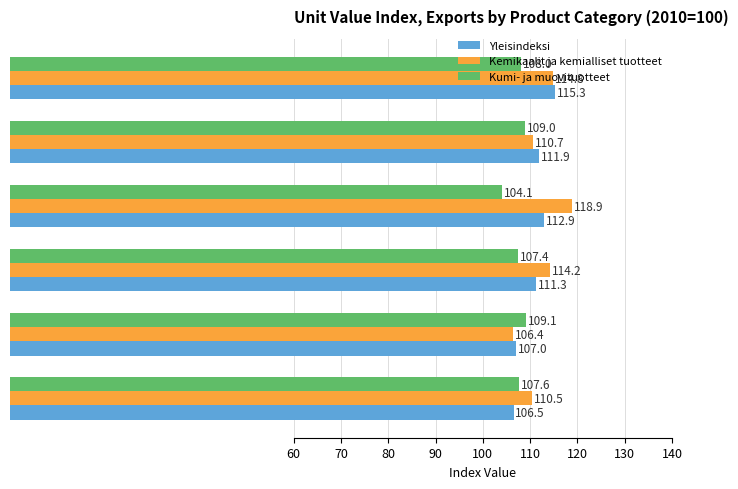

What is the difference between the maximum and minimum values in the Yleisindeksi series?

8.8